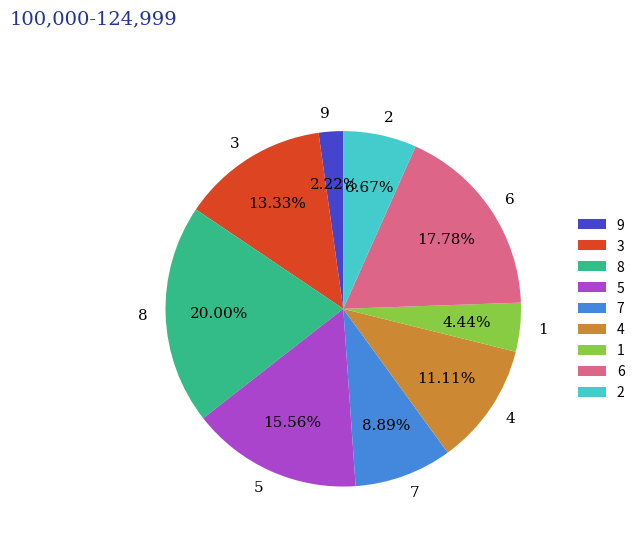

Which category has the biggest portion of the pie?

8